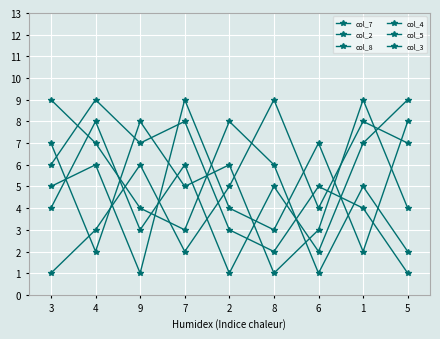

What is the total value across all series at 2?

27